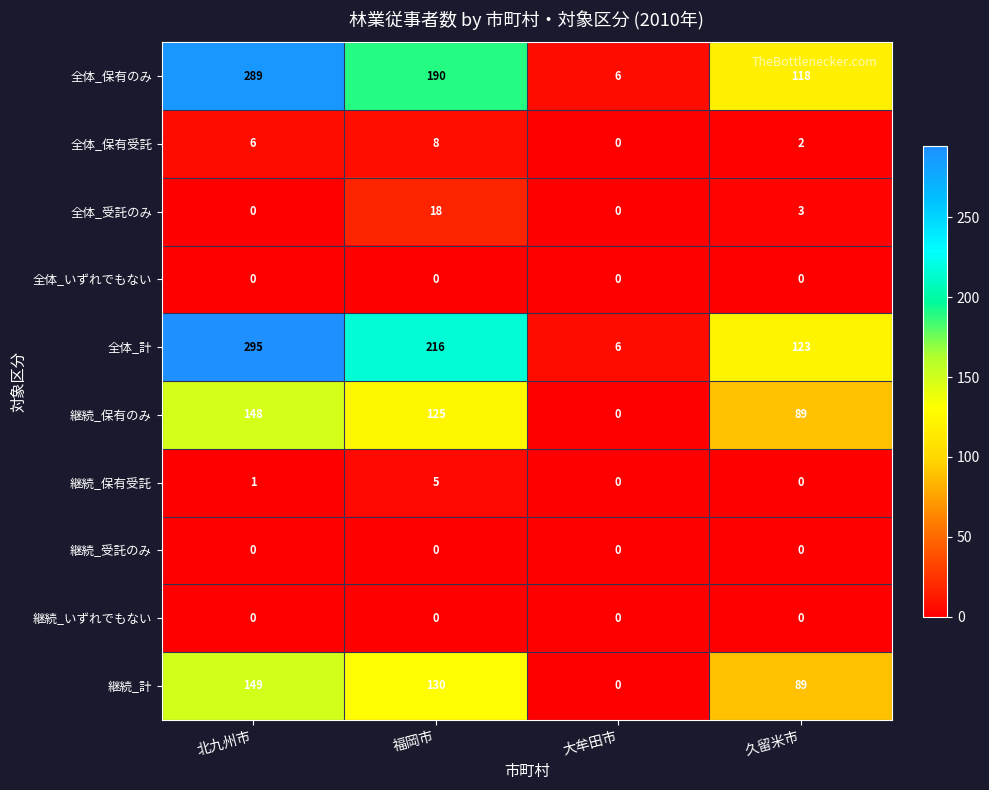

What is the difference between the maximum and minimum values in the 全体_計 series?

289